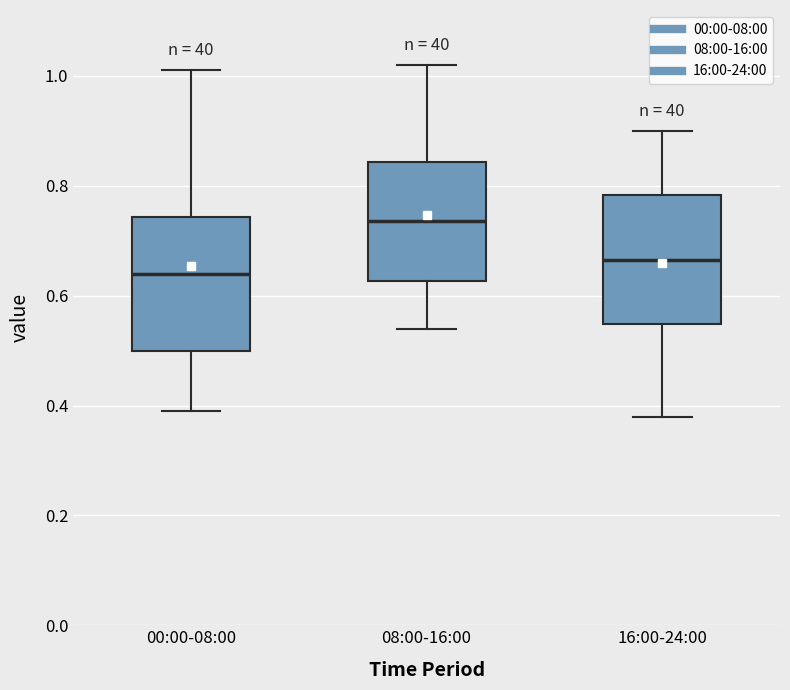

Which box's median line is the highest?

08:00-16:00